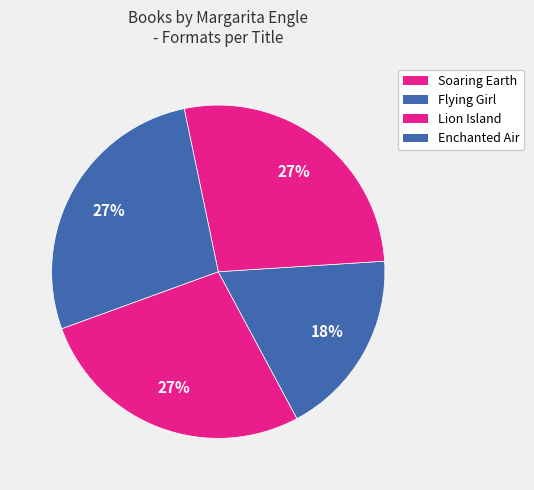

Approximately how many times larger is the value at Soaring Earth compared to Flying Girl?

1.5